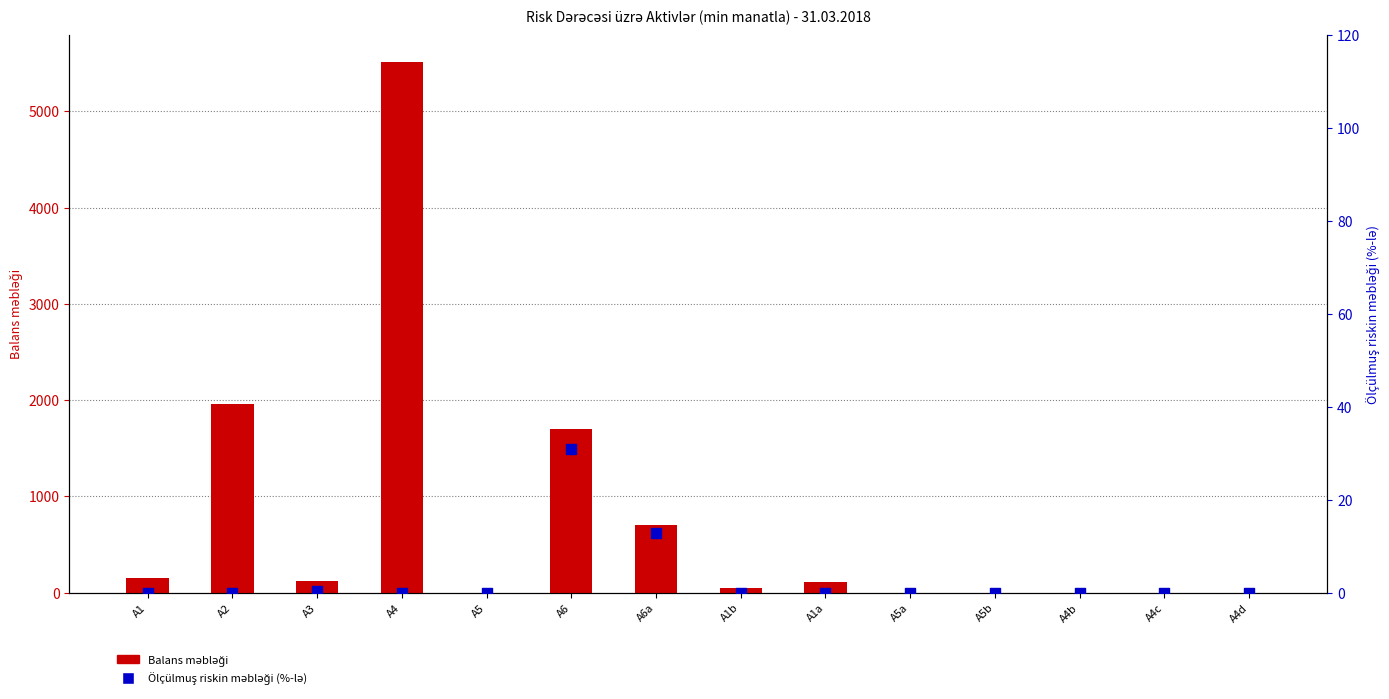

Which series contains the highest Y value?

Balans məbləği